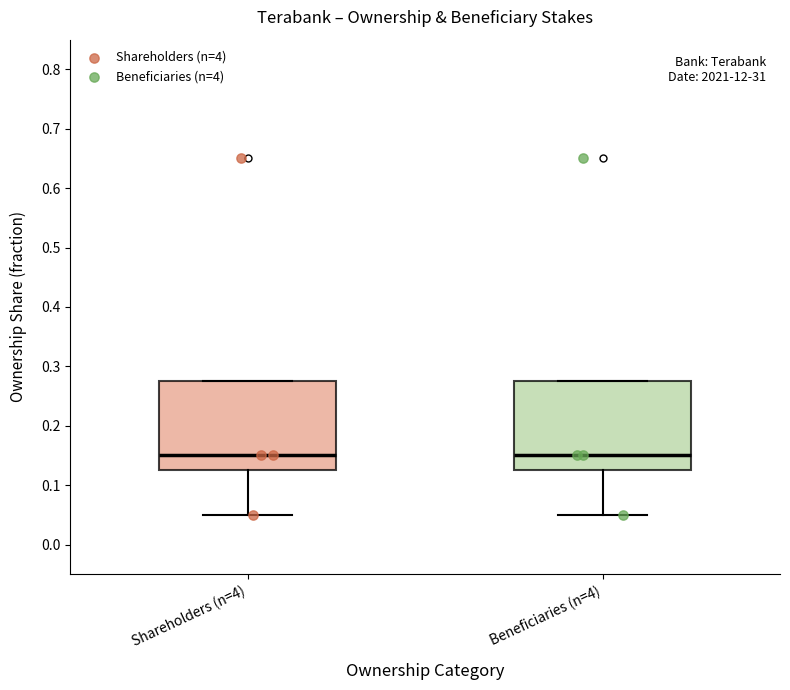

Where does the median line of the box for Beneficiaries (n=4) sit on the y-axis? The values are not printed on the chart, so give them approximately, as read against the axis.

0.15